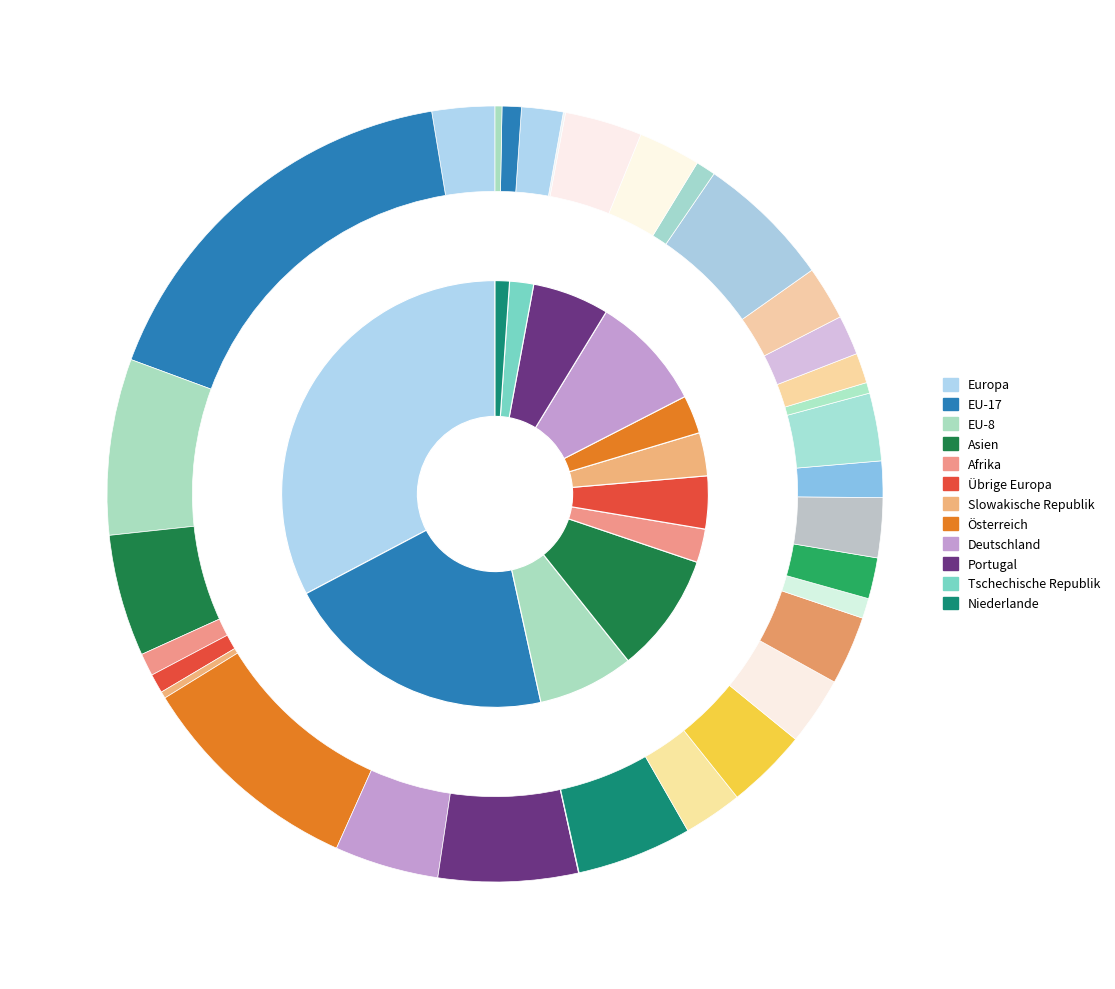

Does Afrika account for over 50% of the chart?

No